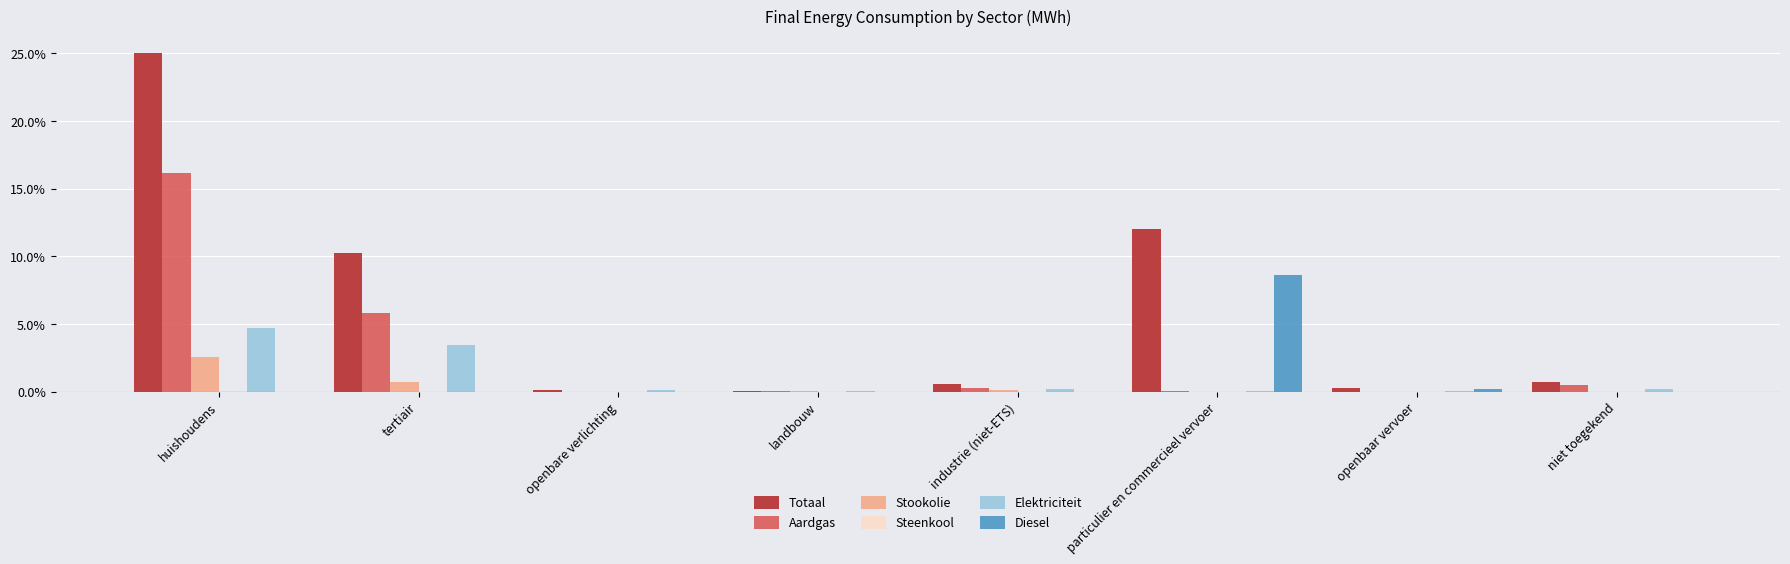

Which series changed the most between particulier en commercieel vervoer and niet toegekend?

Totaal